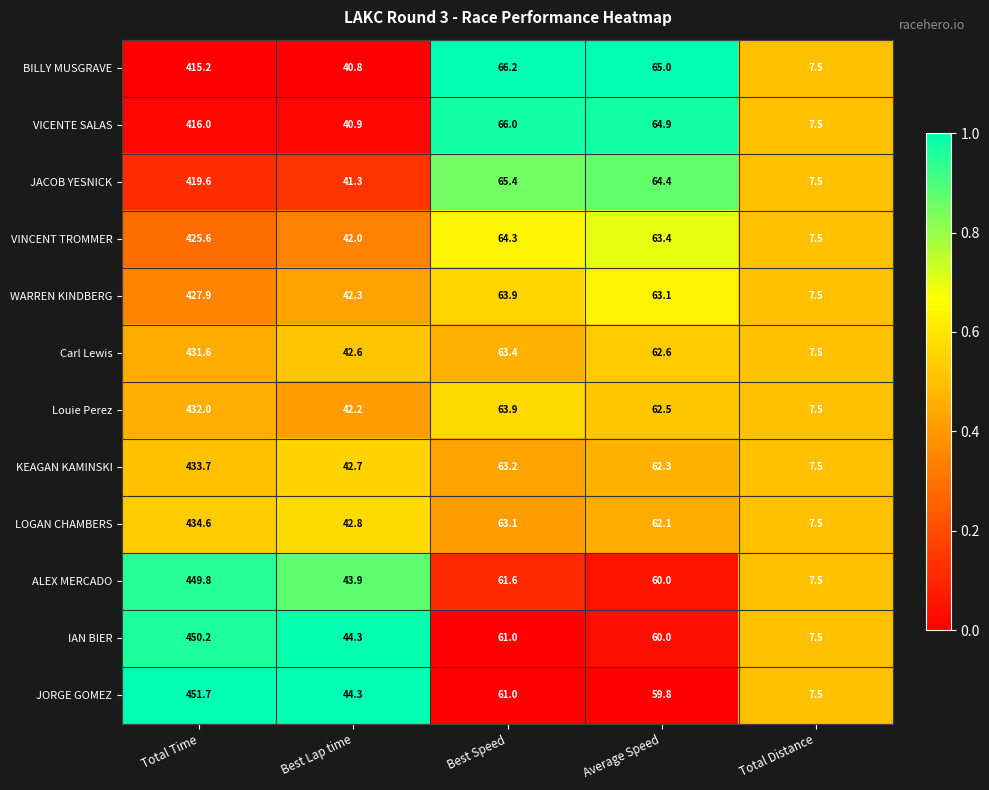

What is the total value across all series at Total Time?

5187.9